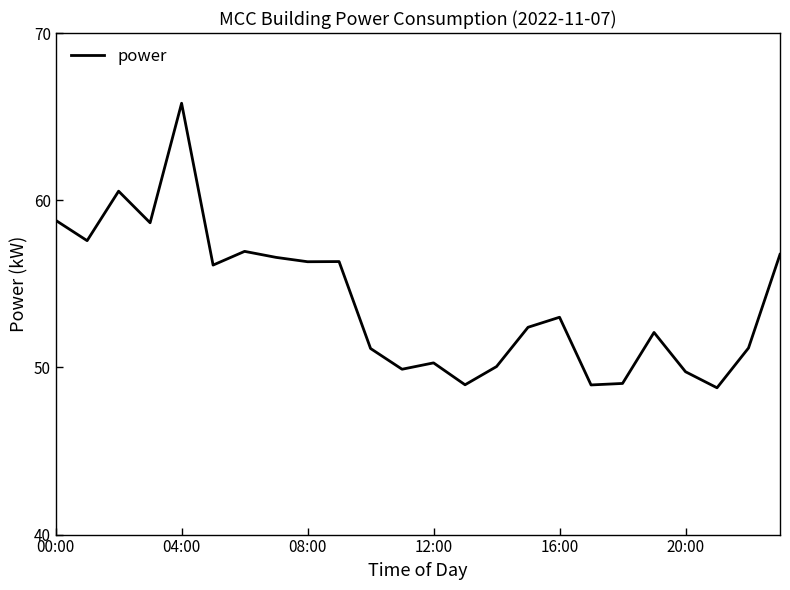

What is the average value?

54.0